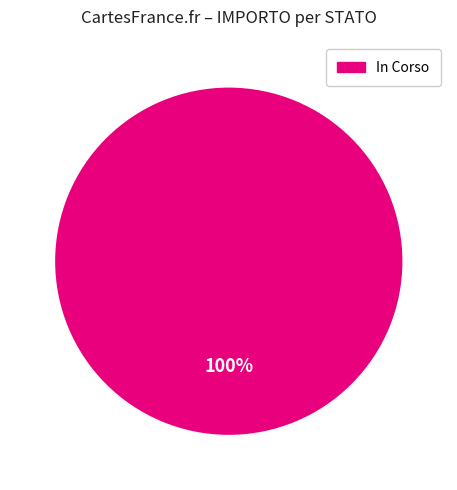

Rank the categories by value from highest to lowest.

In Corso